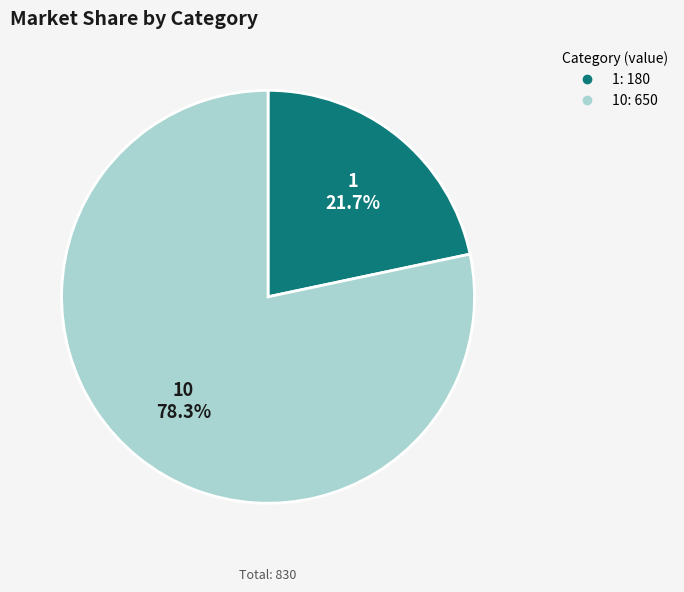

Does any single category account for the majority?

Yes